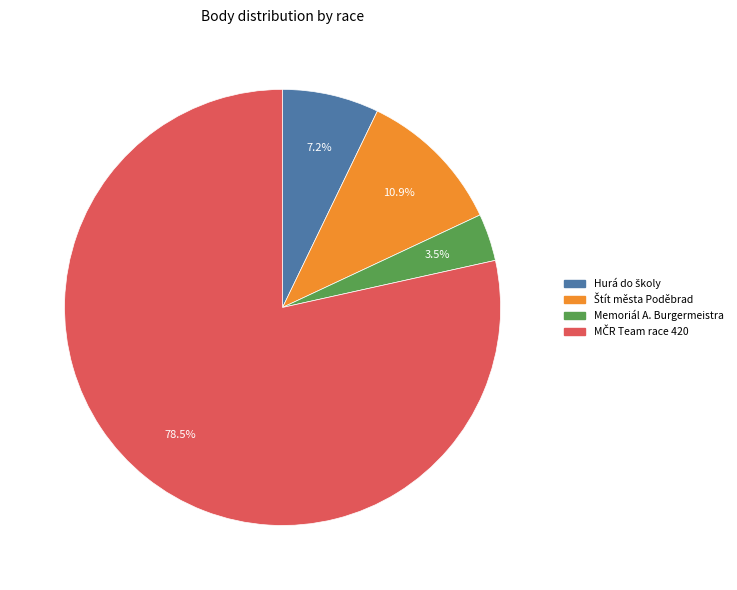

What is the smallest slice in the pie chart?

Memoriál A. Burgermeistra